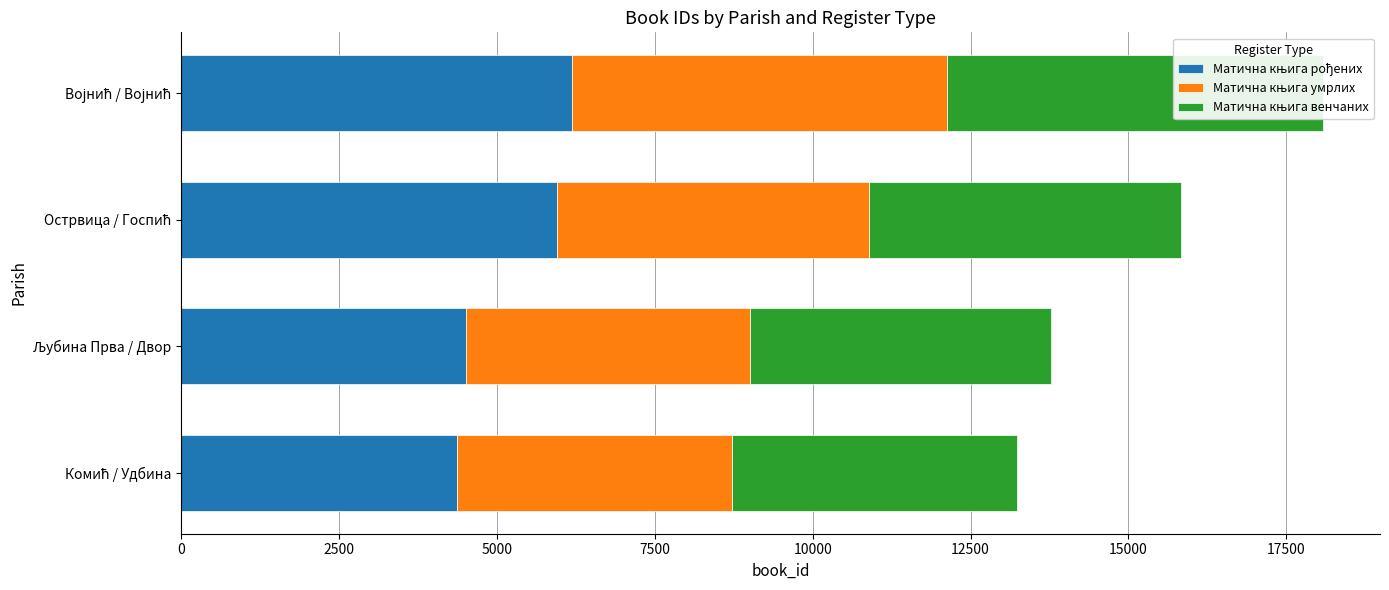

At how many categories does at least one series exceed 5239?

2